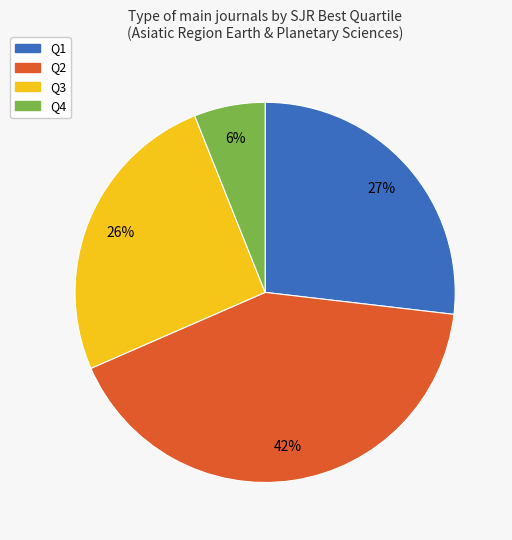

Count the number of slices in the pie.

4